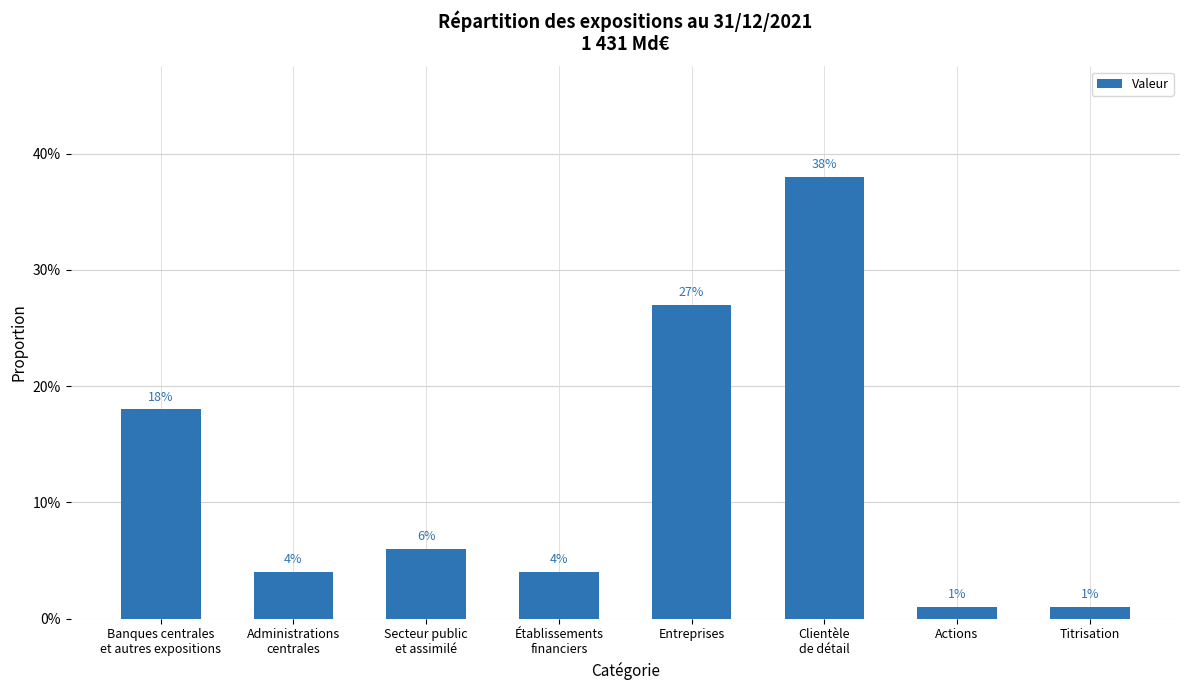

Are the bars horizontal?

No